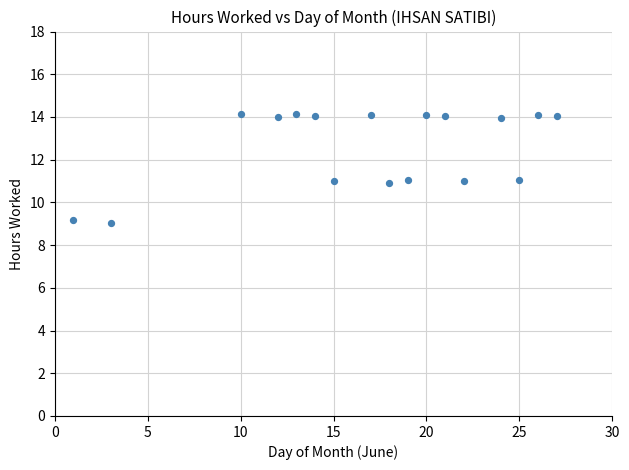

What is the range of Y values (max minus min)?

5.1